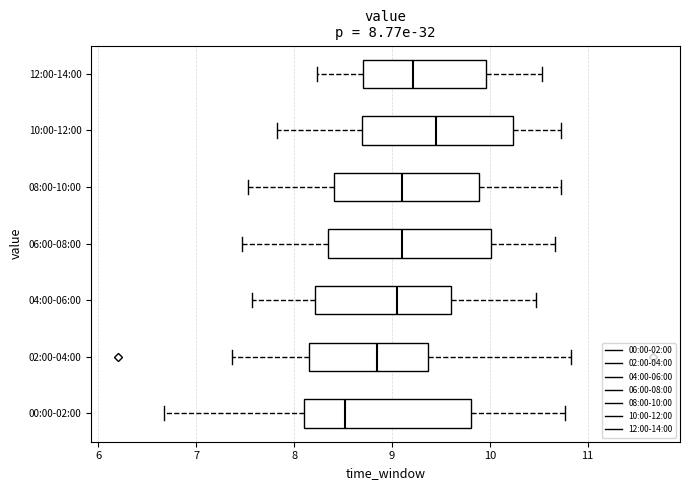

Which box has the furthest to the left median line?

00:00-02:00